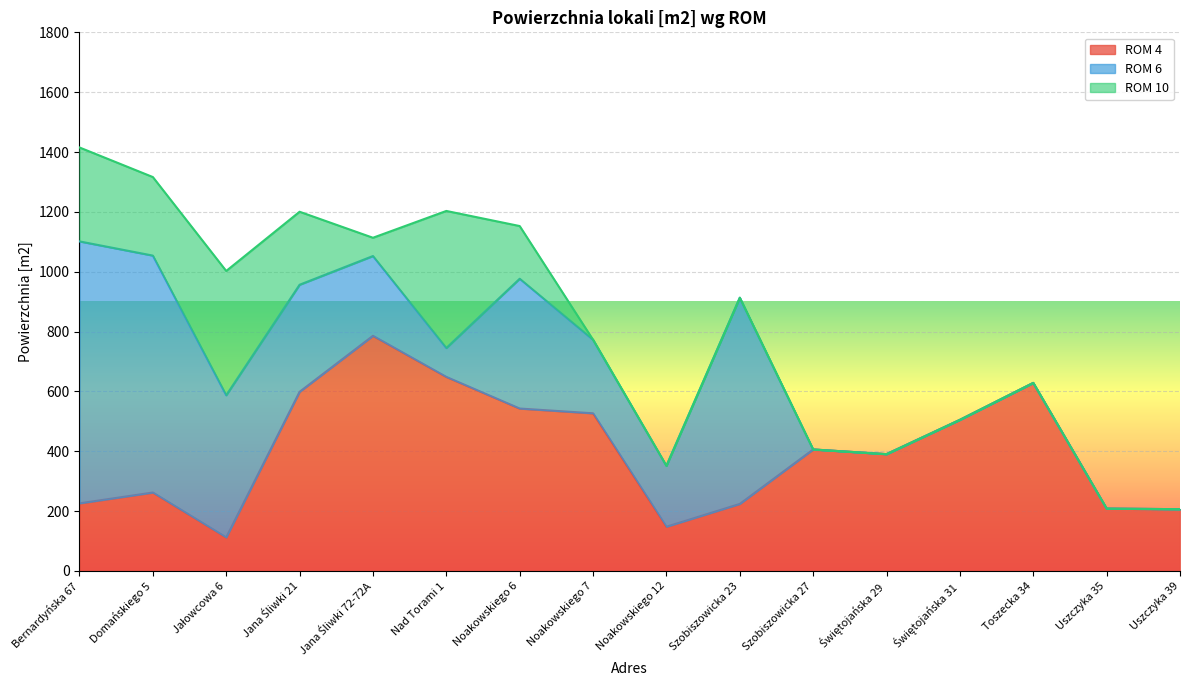

What is the approximate value of ROM 6 at Domańskiego 5?

791.7